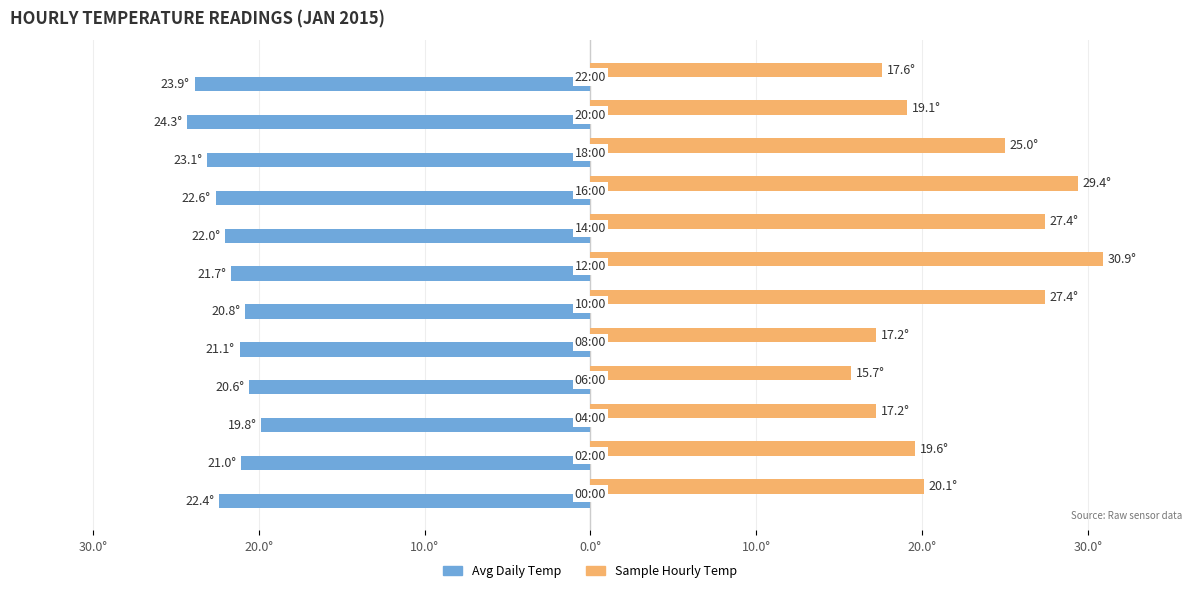

What are all the series names shown in the legend?

Avg Daily Temp, Sample Hourly Temp